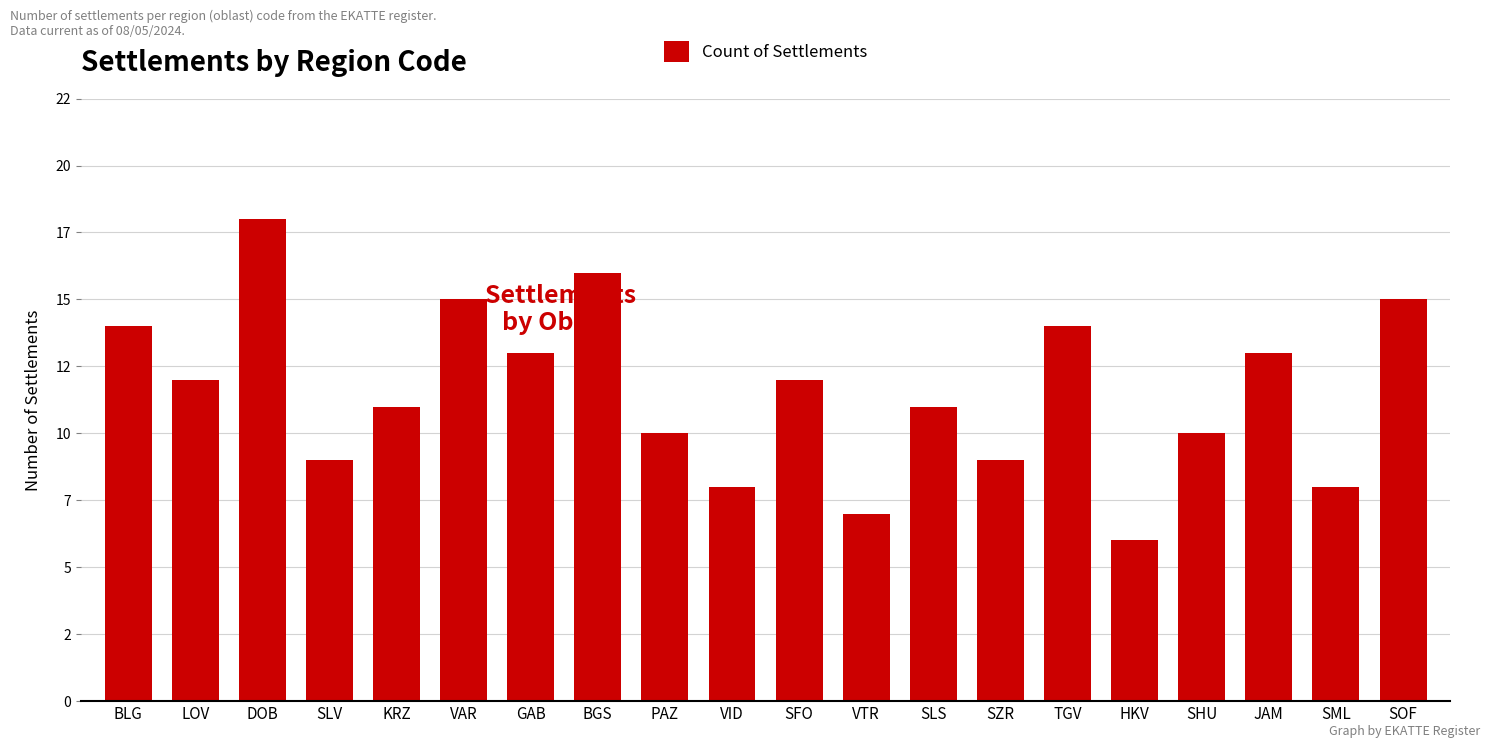

Reading left to right, transcribe all the data shown in this chart.

14	12	18	9	11	15	13	16	10	8	12	7	11	9	14	6	10	13	8	15